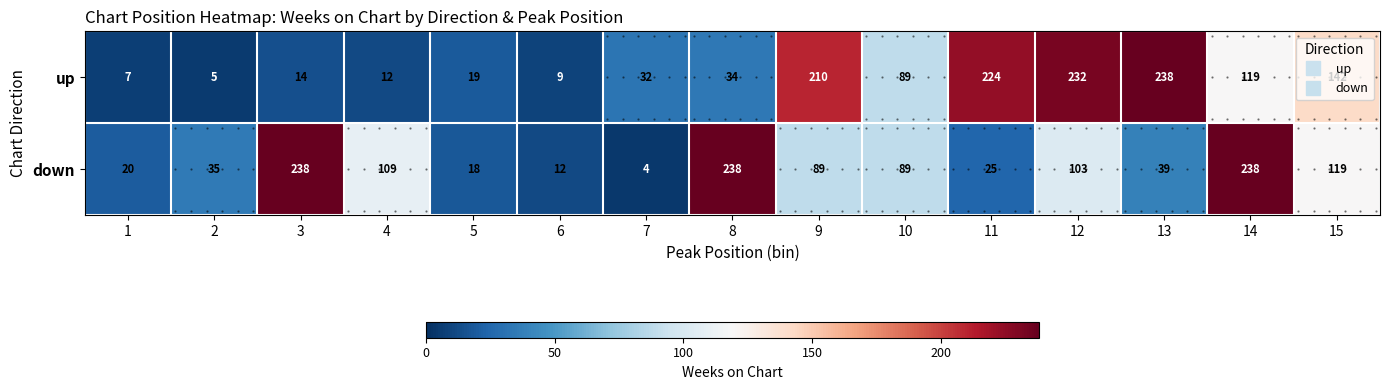

Which label corresponds to the largest value in the chart?

13